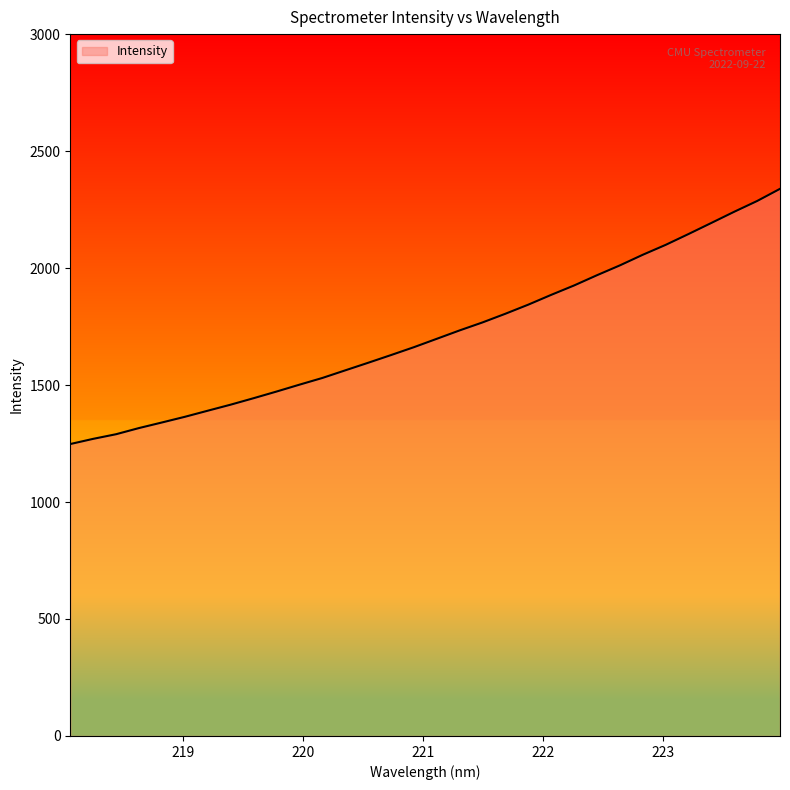

How many values are below 1697?

16